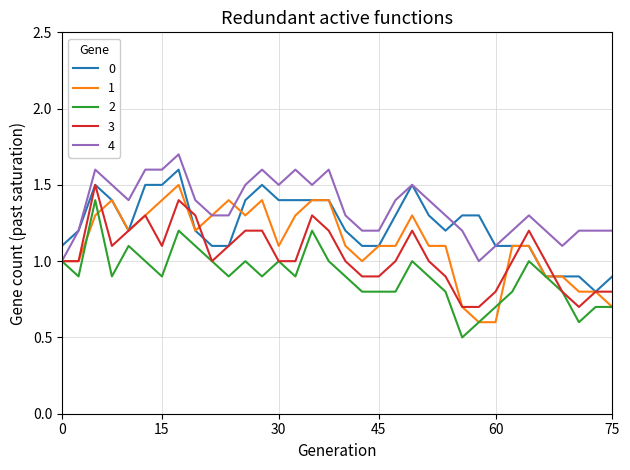

What is the highest value of the 1 series?

1.5